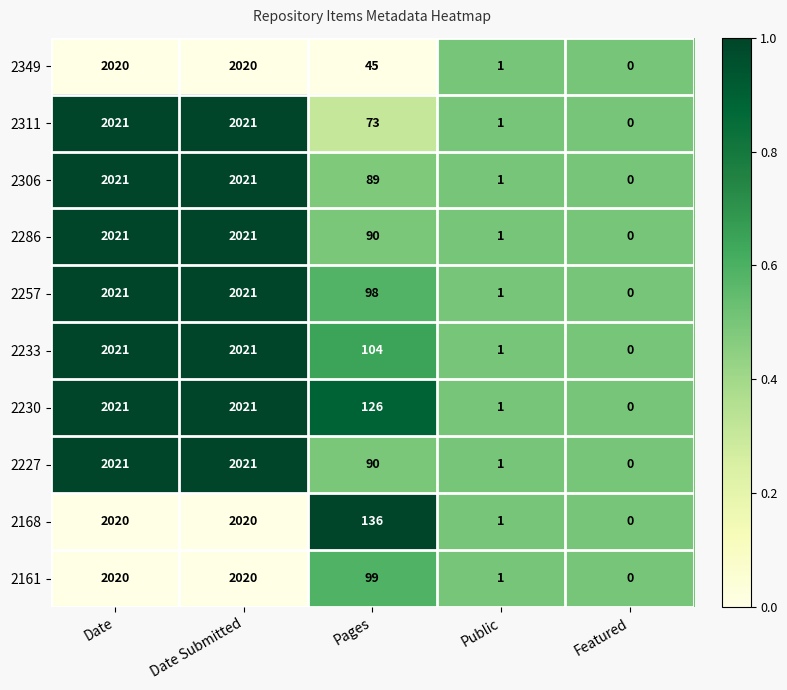

True or false: 2349 has a value of 1 at Public.

True